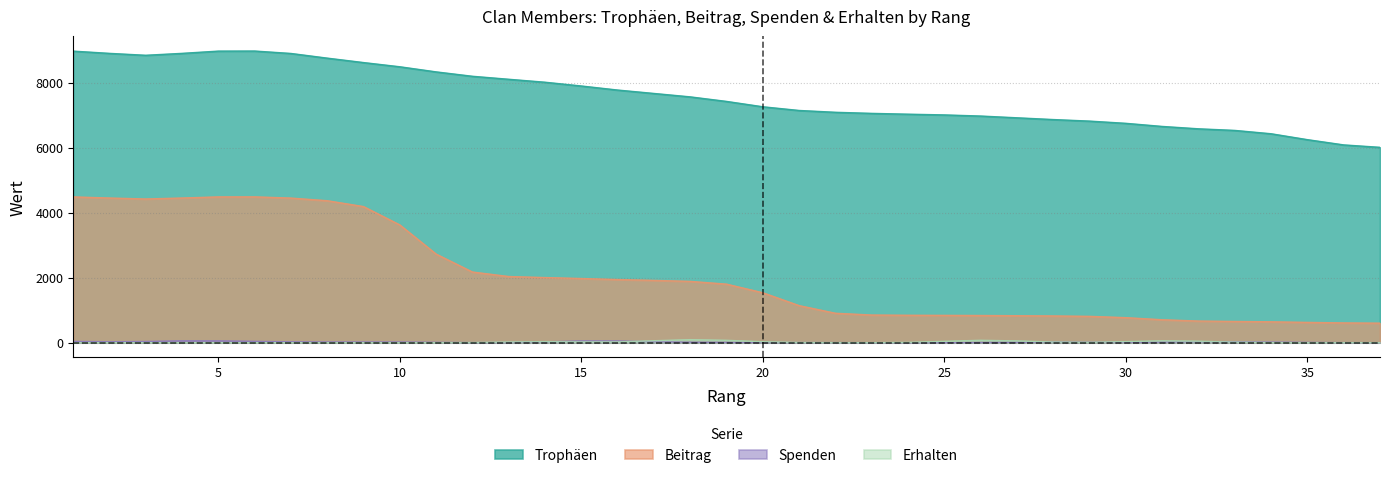

Which category has the highest value across all series?

6